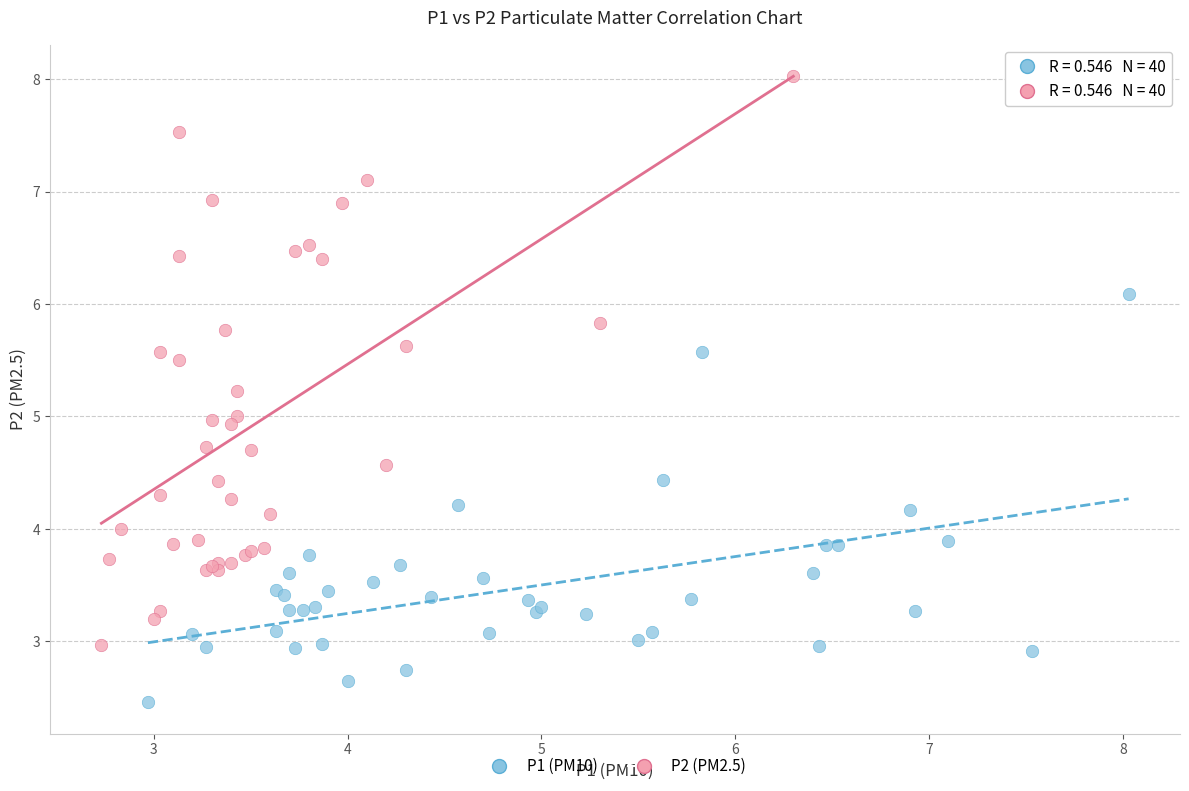

Which series reaches the minimum Y coordinate?

P1 (PM10)